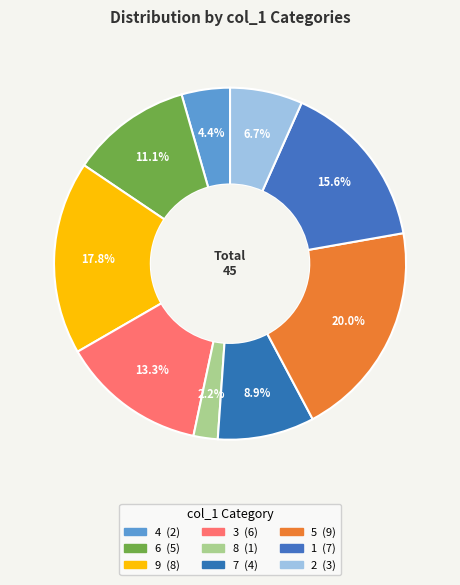

How many segments does this pie chart have?

9